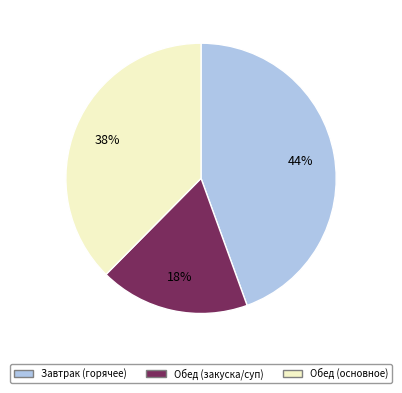

Is Завтрак (горячее) the majority of the pie?

No